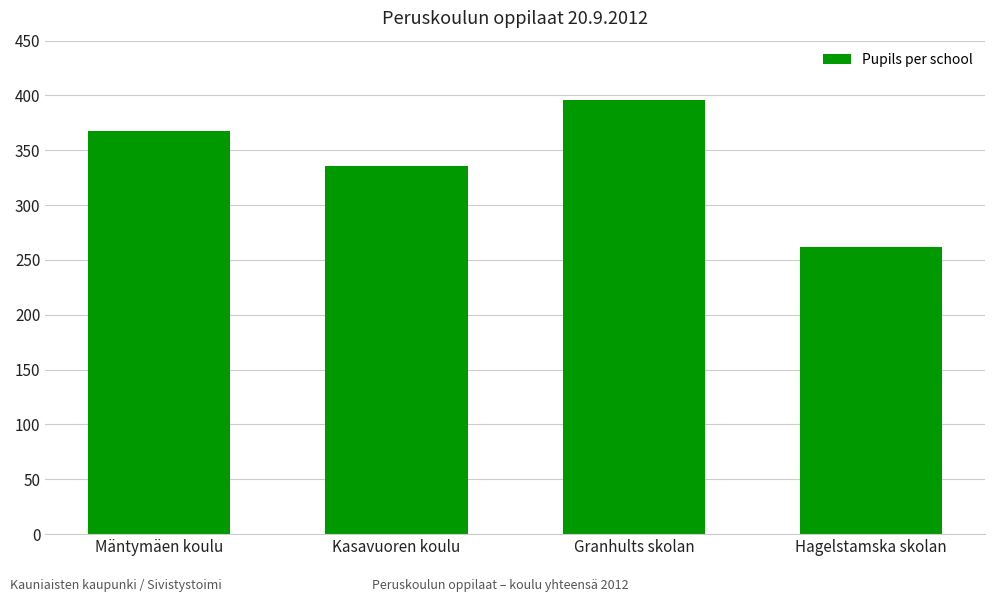

List the labels in order of value, largest first.

Granhults skolan, Mäntymäen koulu, Kasavuoren koulu, Hagelstamska skolan